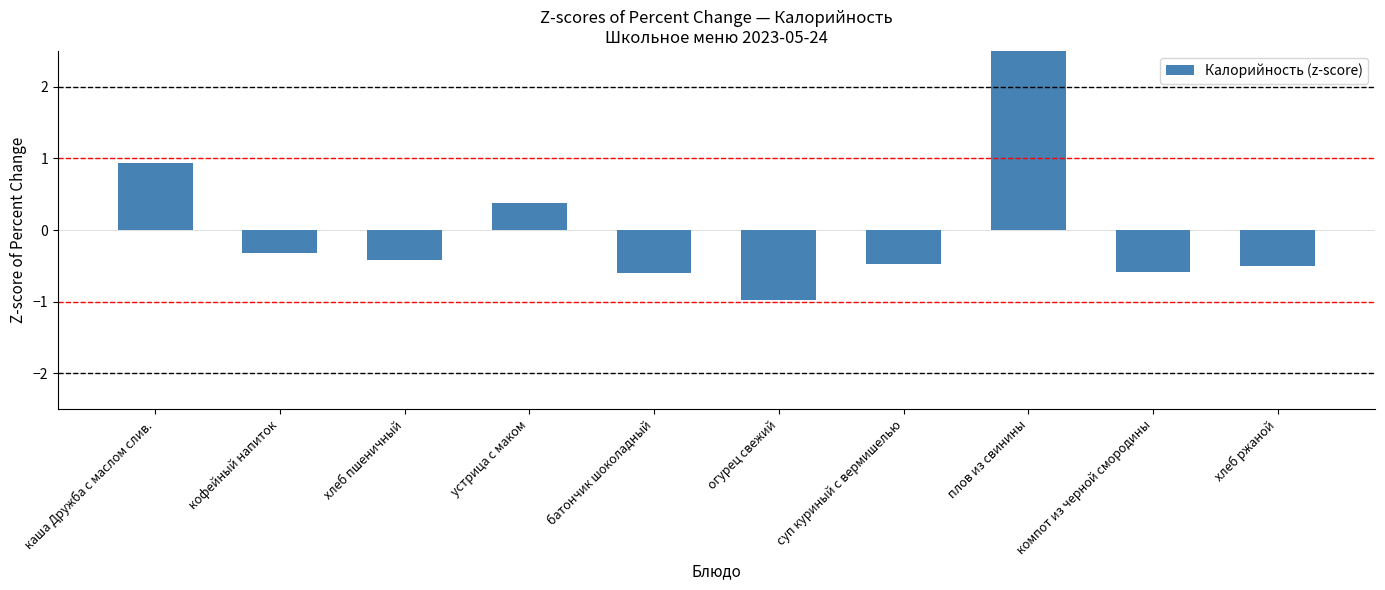

Reading right to left, list all the values displayed in this chart.

-0.5	-0.6	2.6	-0.5	-1.0	-0.6	0.4	-0.4	-0.3	0.9